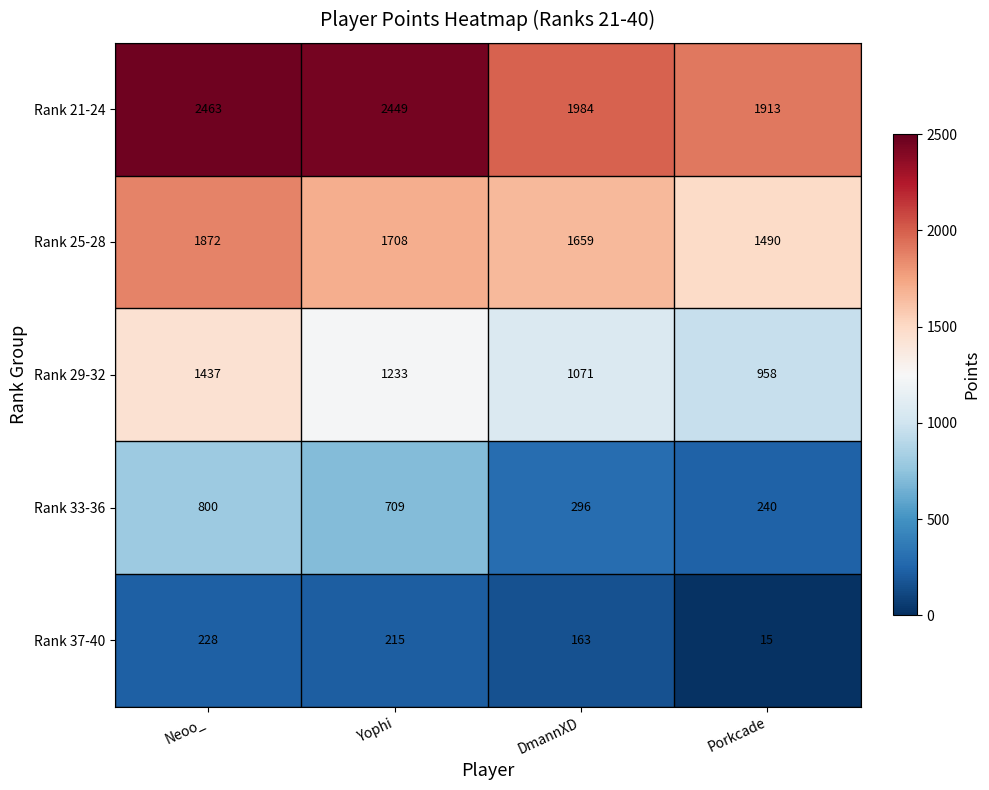

The value of Rank 33-36 at Neoo_ is 800. True or false?

True